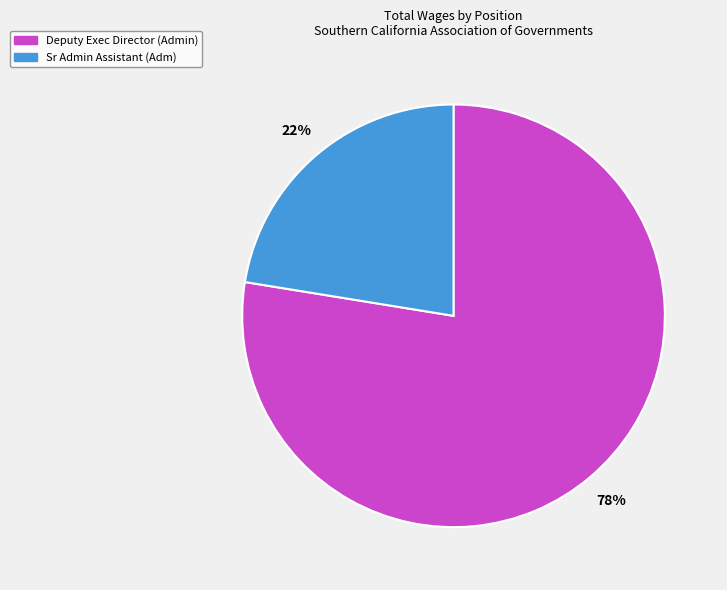

True or false: Deputy Exec Director (Admin) accounts for 78% of the total.

True